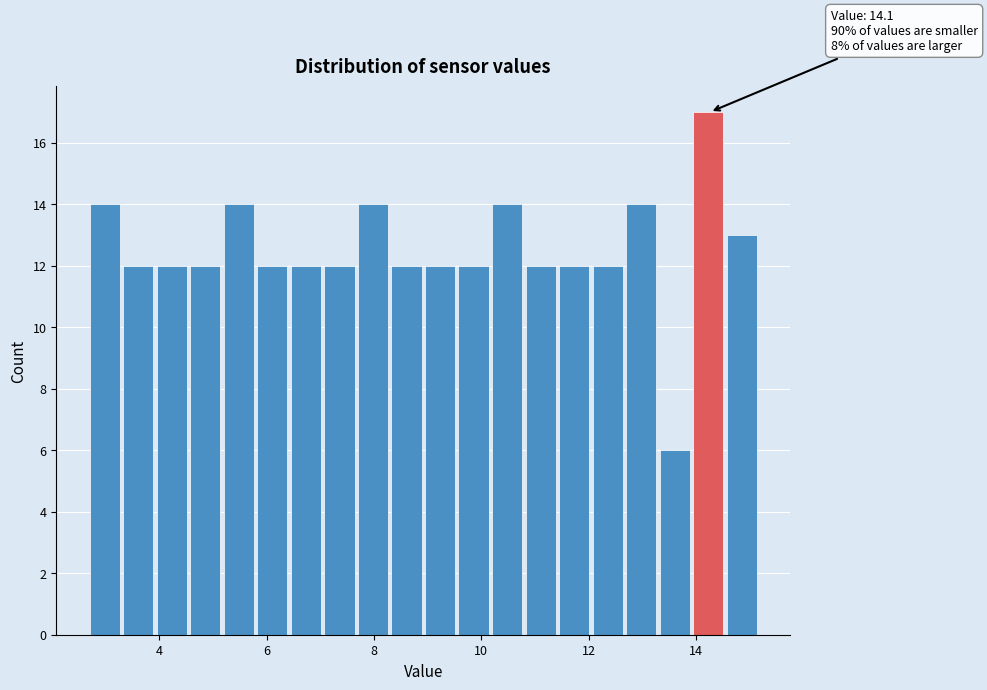

Read against the x-axis, roughly where is the centre of the tallest bar?

14.2